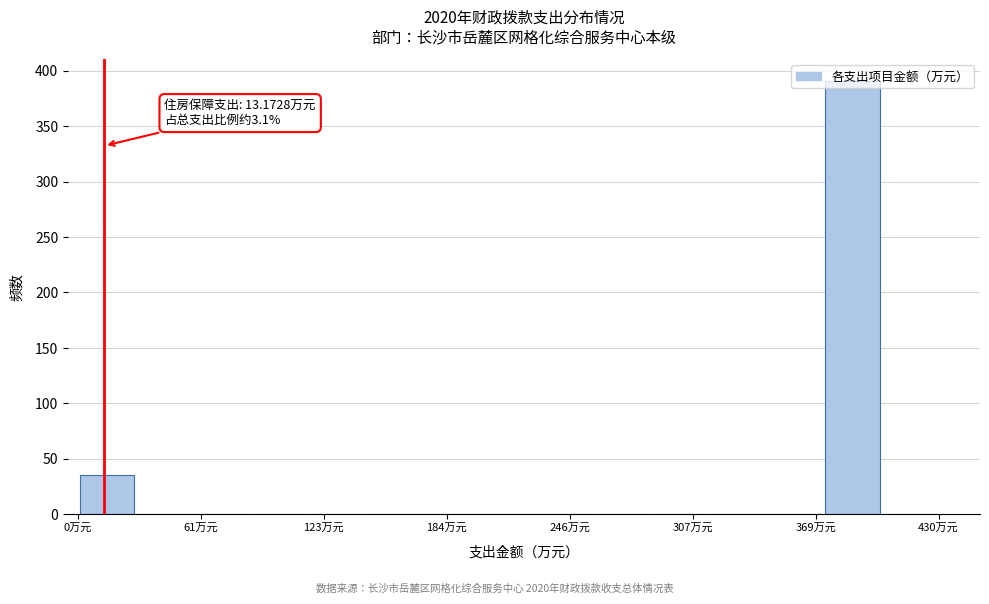

Around what value on the x-axis is the tallest bar? Give the approximate position of its centre, as read against the axis.

390